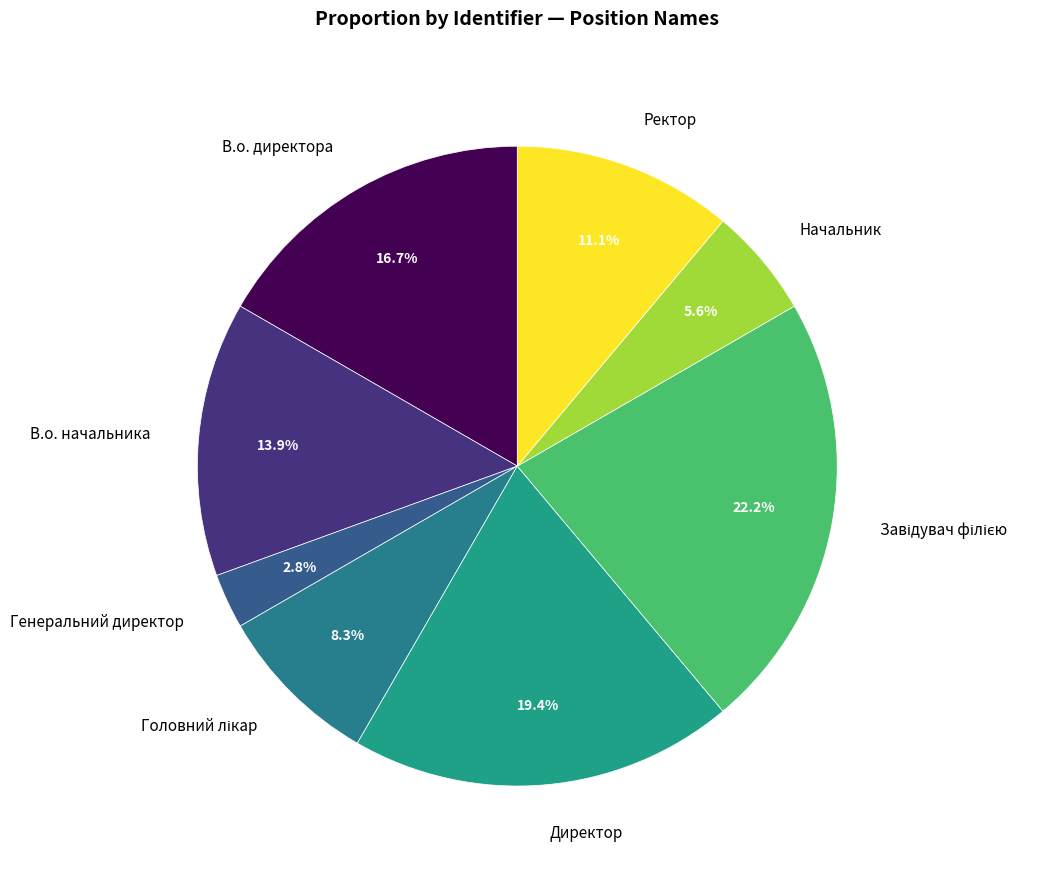

How much of the chart is everything except Ректор?

88.9%